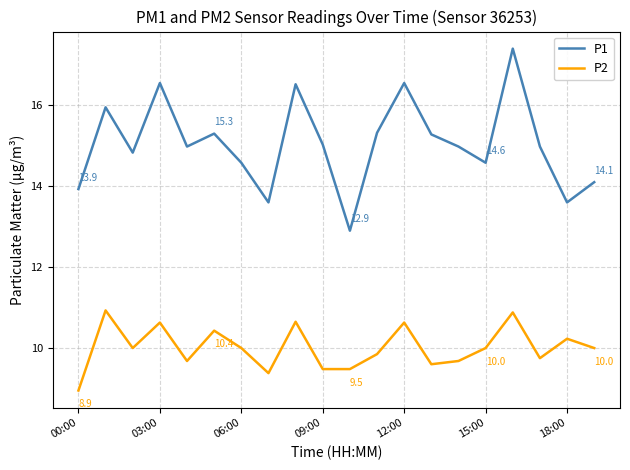

Which series has the widest spread of values?

P1